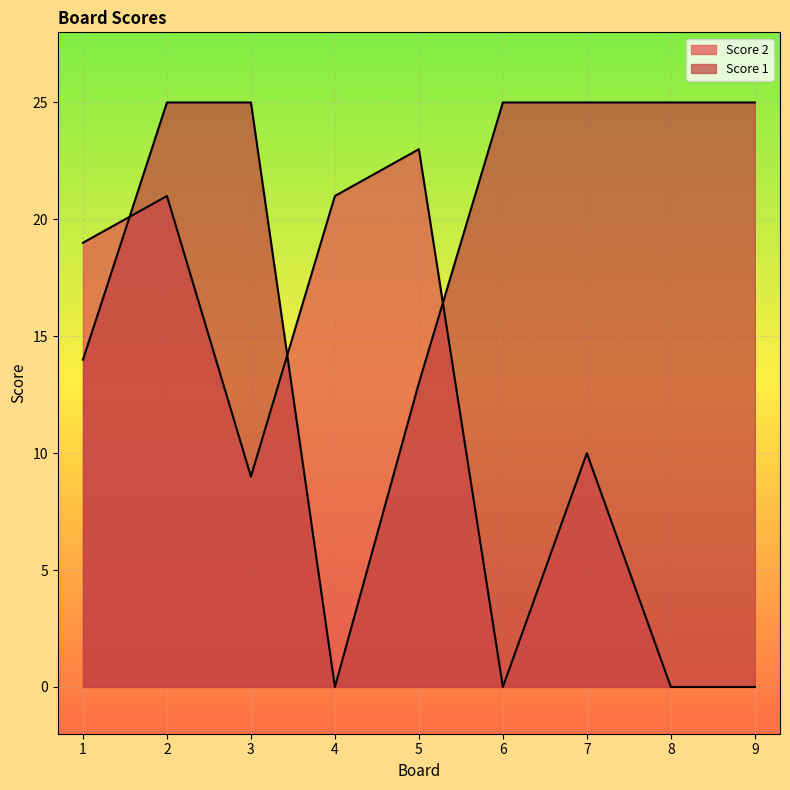

What is the value of the Score 1 point at the 3rd from the left?

25